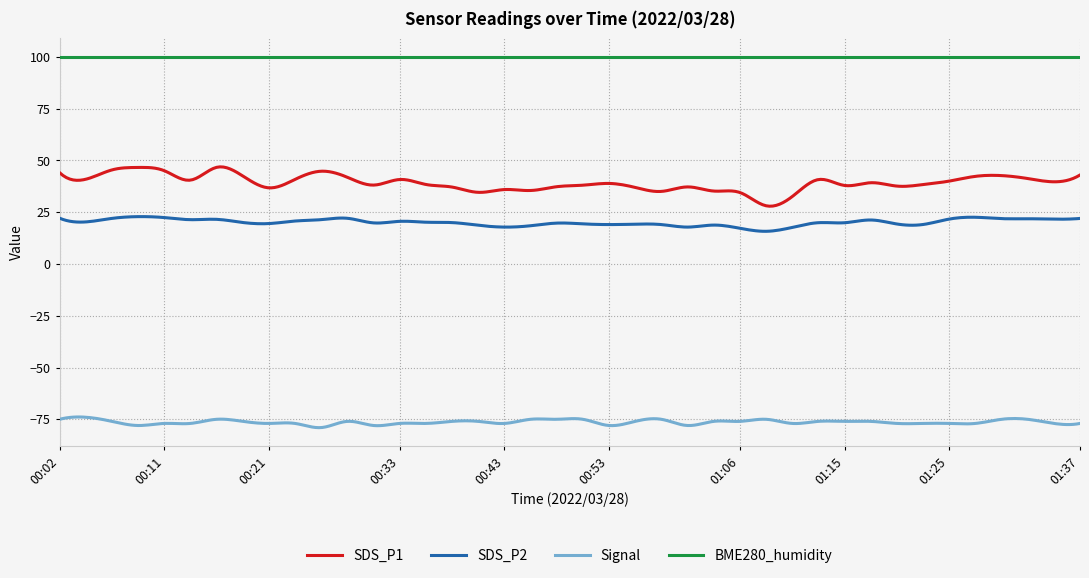

True or false: BME280_humidity and SDS_P1 intersect in this chart.

False